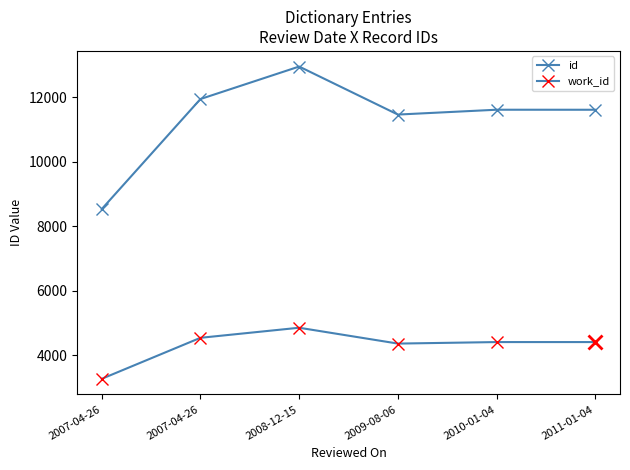

Between 2007-04-26 and 2011-01-04, which series saw the biggest shift?

id